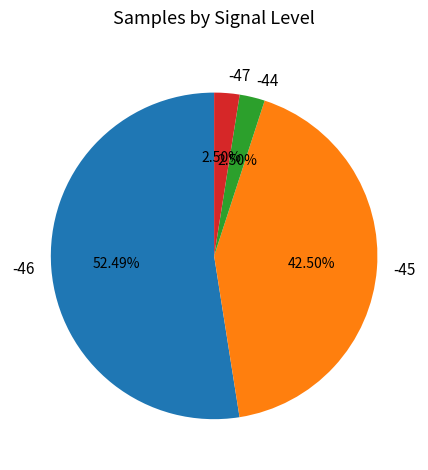

Which has a higher value, -47 or -45?

-45